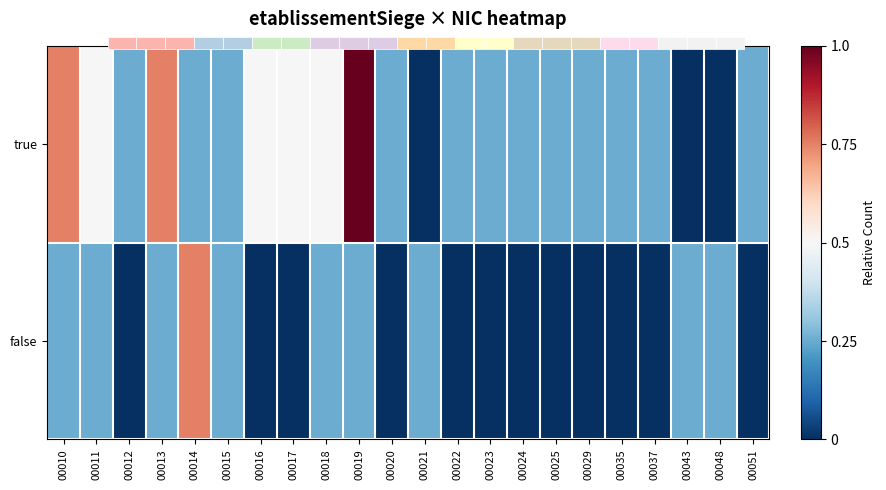

What is the difference between the highest and lowest values at 00016?

0.5